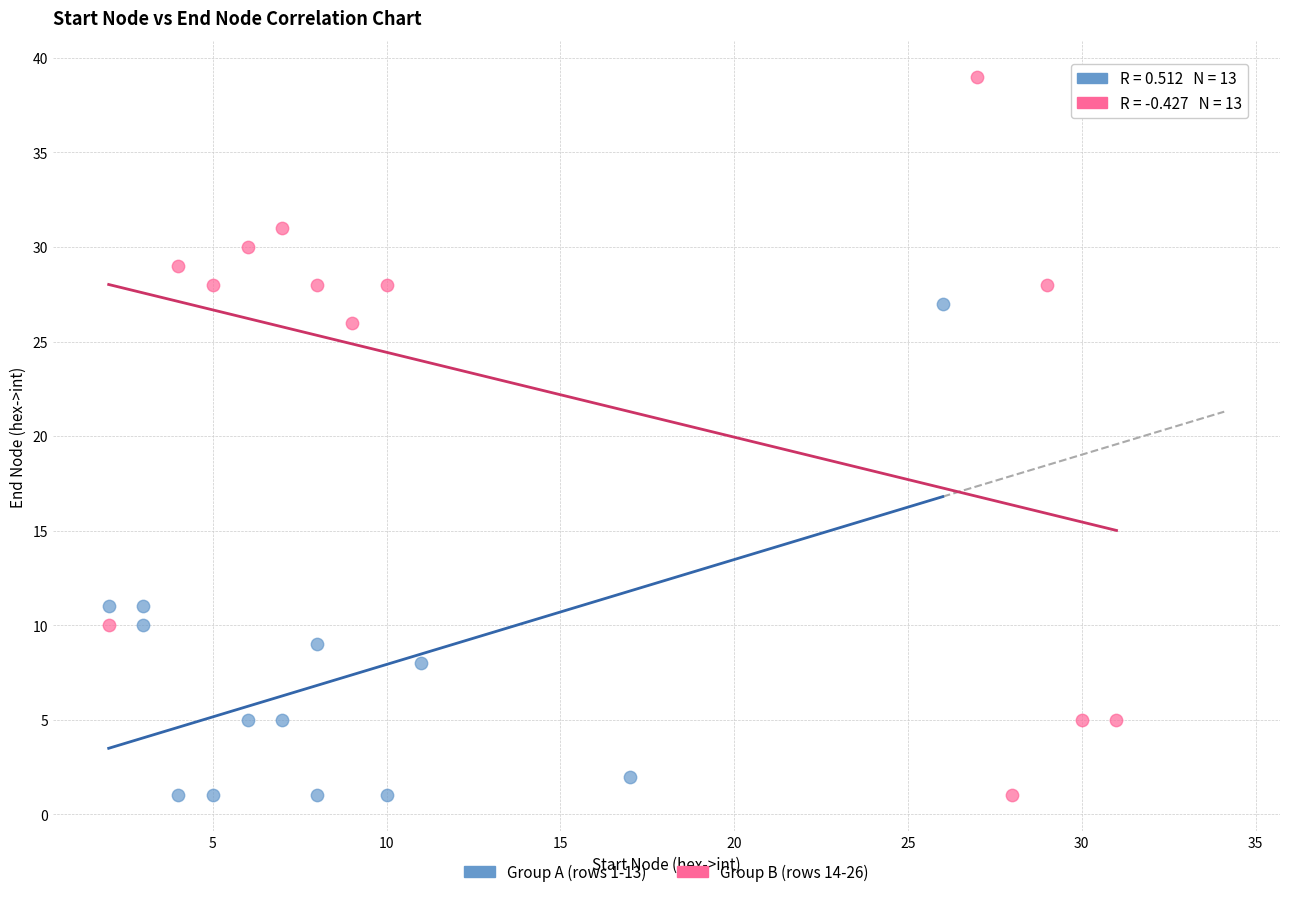

Which series has the widest spread of Y values?

Group B (rows 14-26)